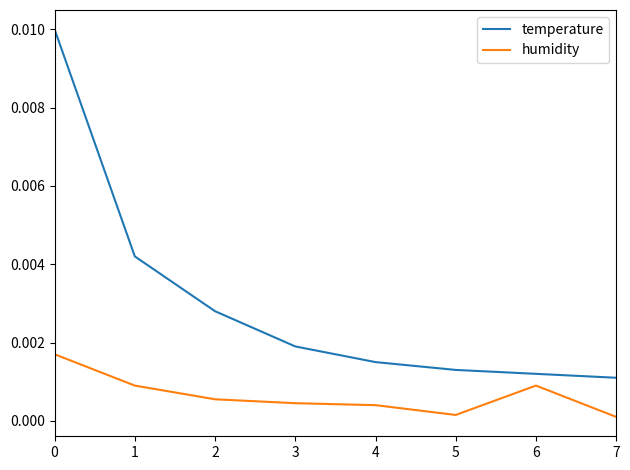

At 1, list the series in order from smallest to largest.

humidity, temperature